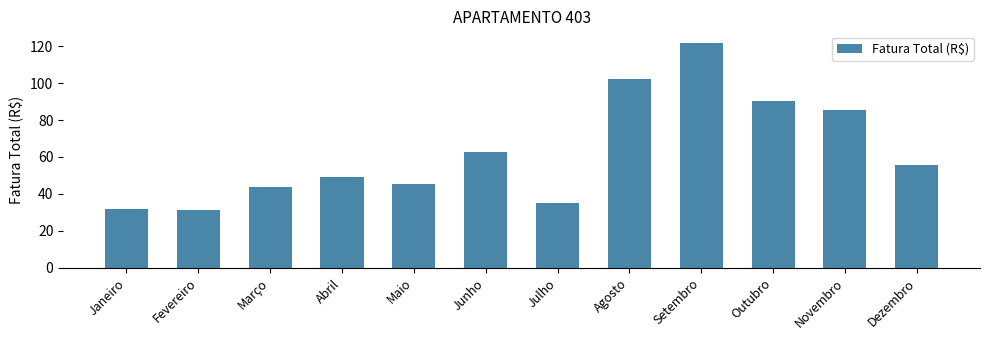

Read the value at Abril.

49.0